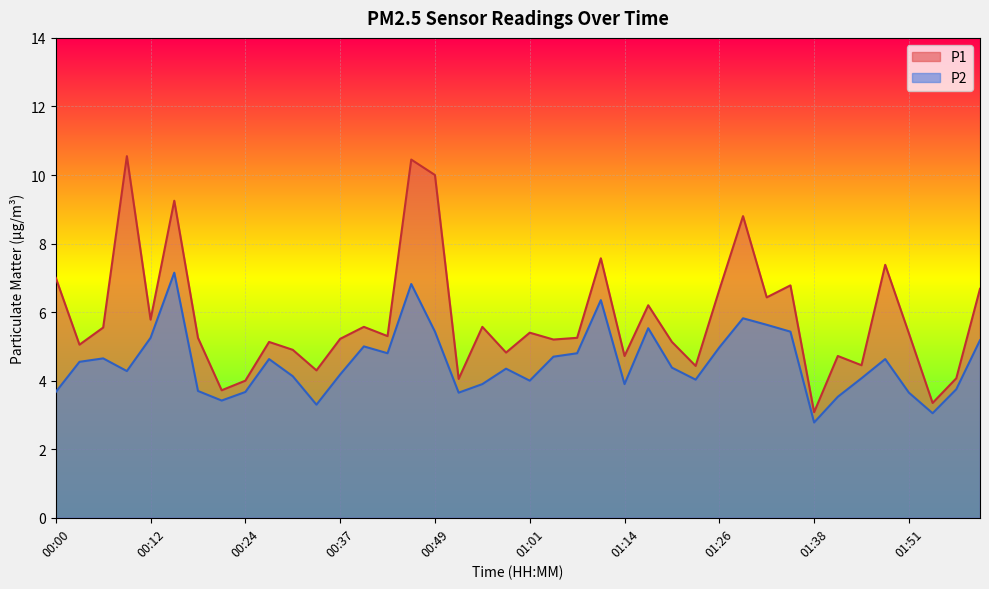

What is the spread (max minus min) of values at 01:45?

0.4